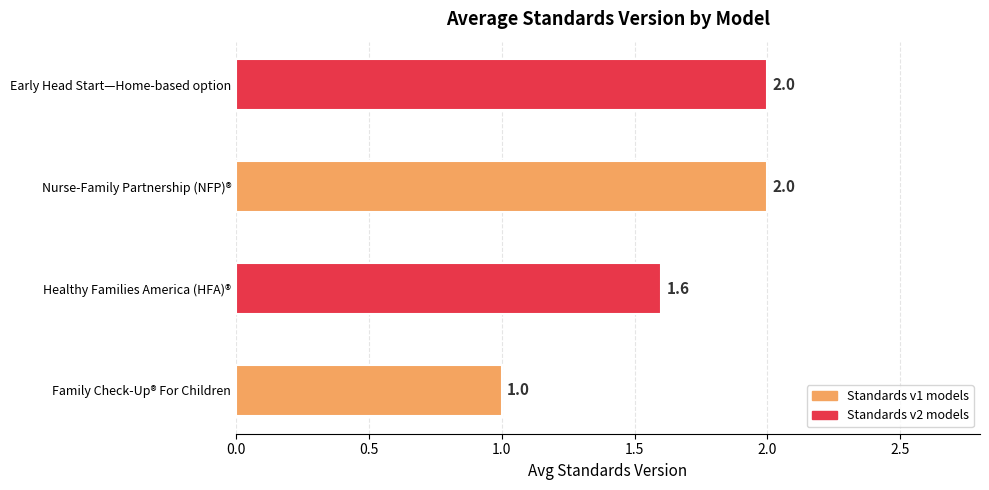

Between Nurse-Family Partnership (NFP)® and Healthy Families America (HFA)®, which is larger?

Nurse-Family Partnership (NFP)®